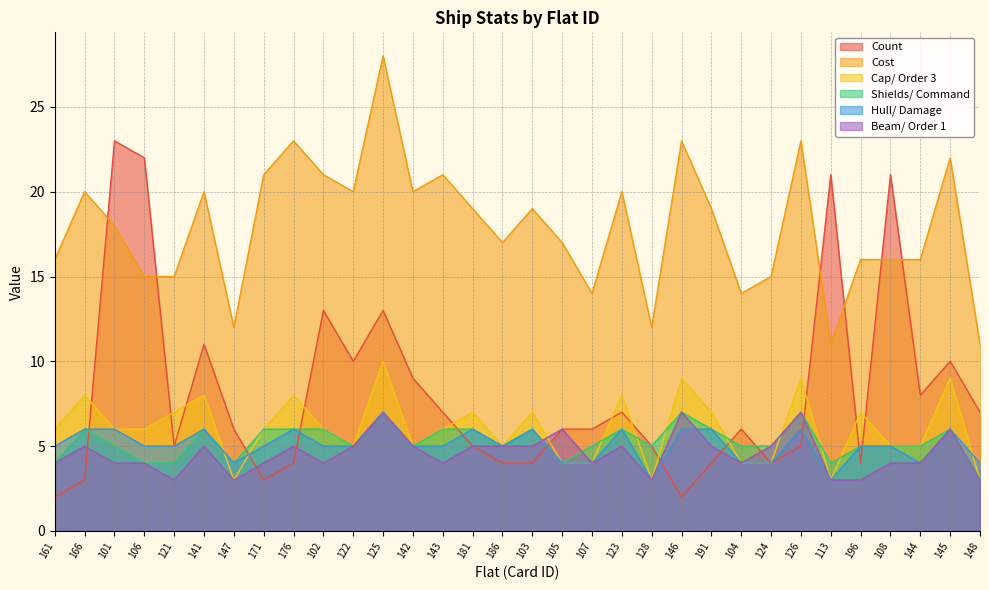

Which series has the largest total across all categories?

Cost